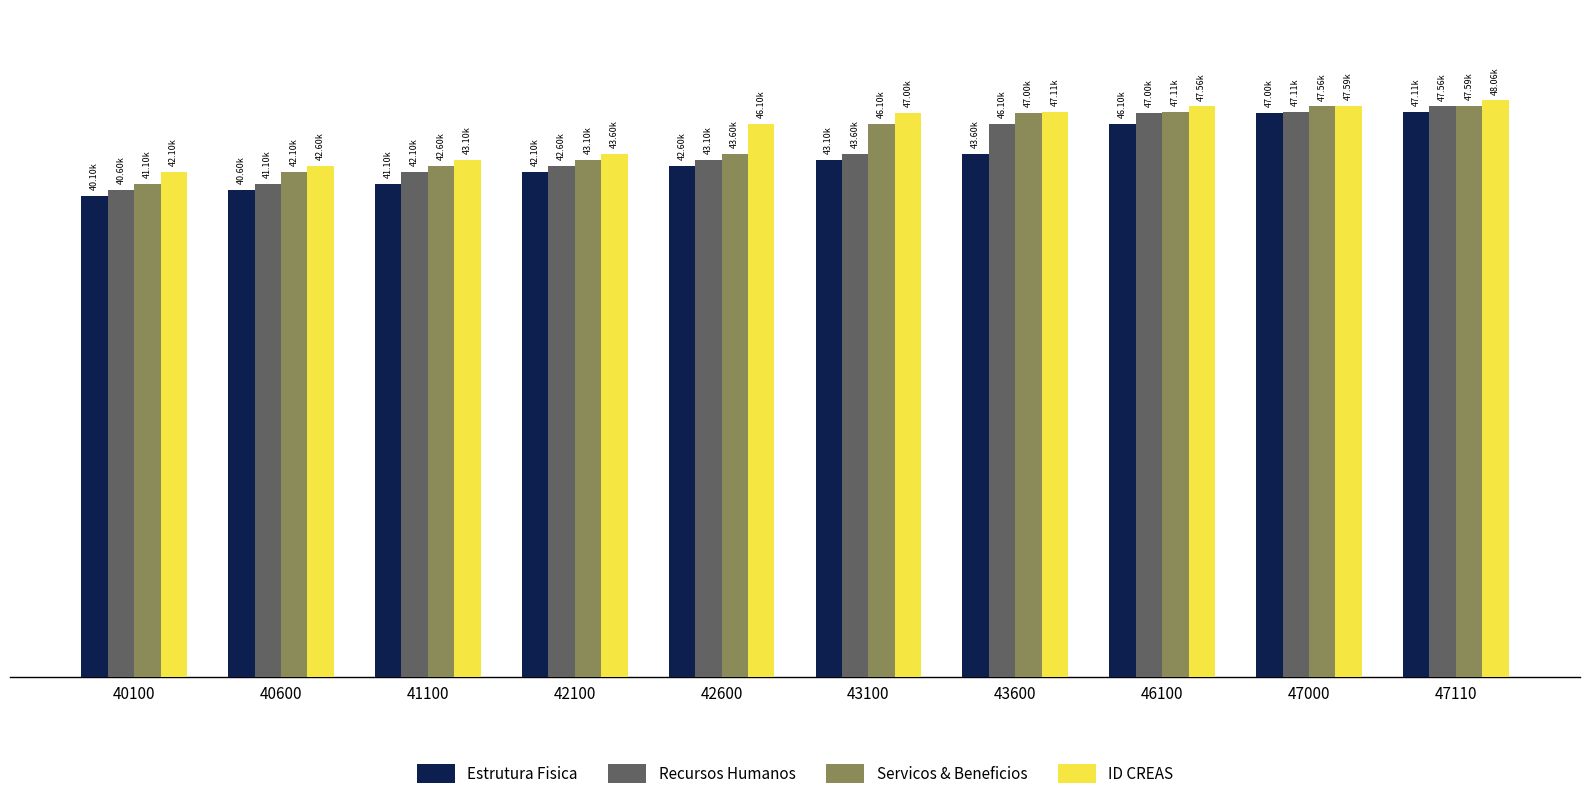

What are all the series names shown in the legend?

Estrutura Fisica, Recursos Humanos, Servicos & Beneficios, ID CREAS